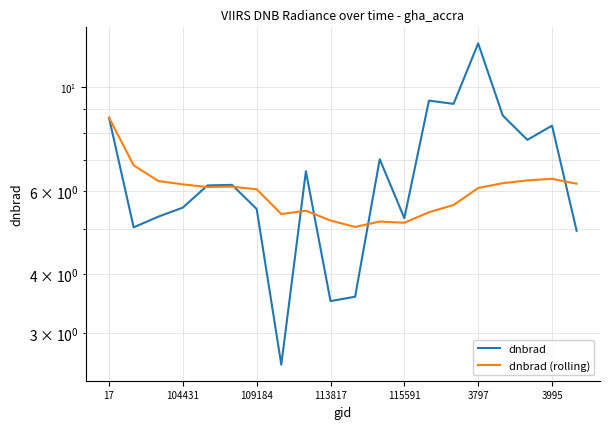

What is the smallest value displayed?

2.6